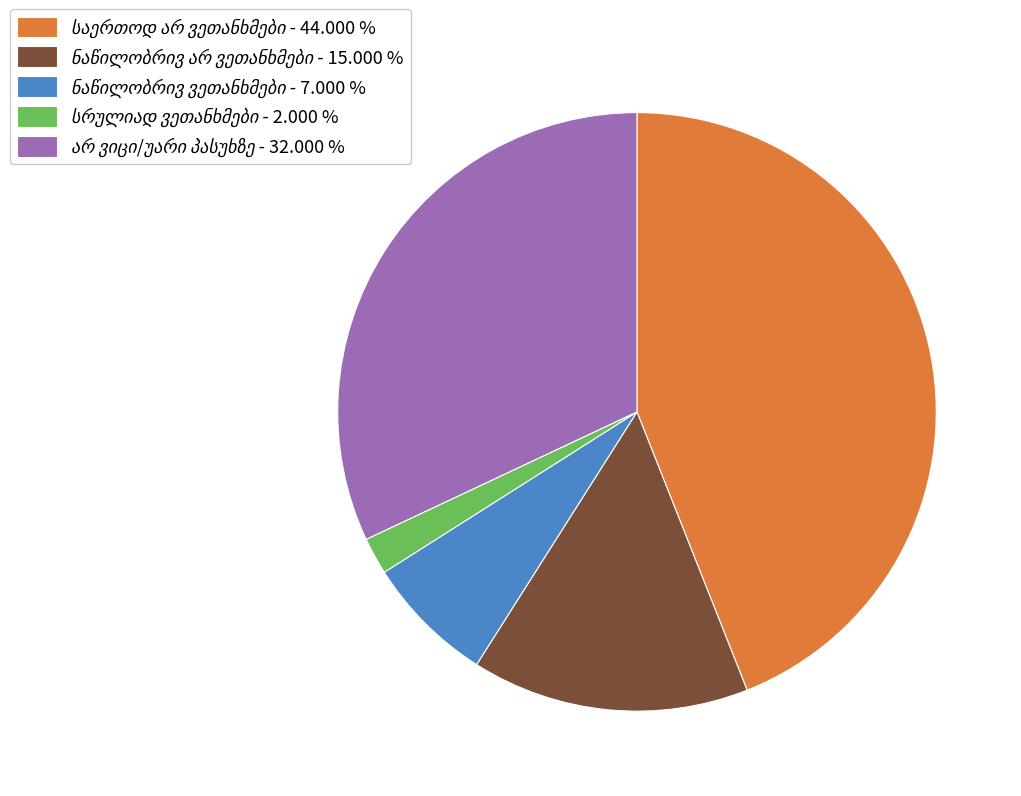

Does any single category account for the majority?

No